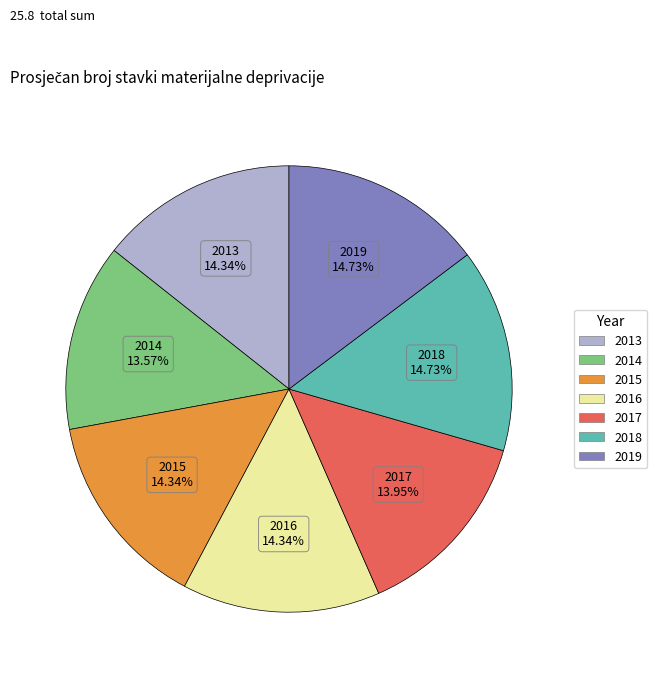

To the nearest percent, what is the average slice percentage?

14%